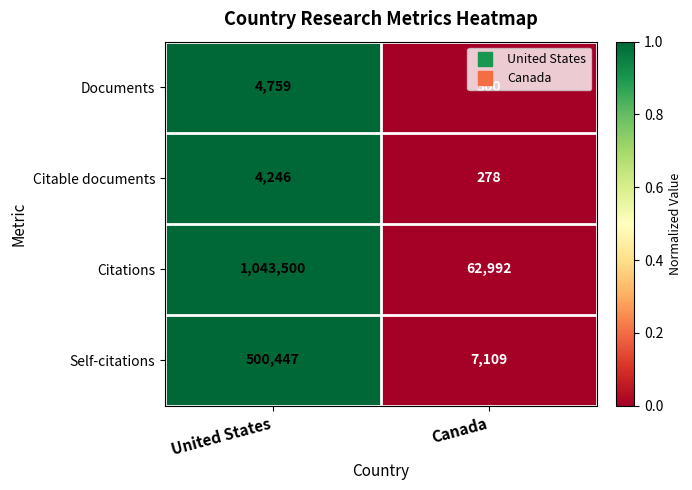

List the series in order of their peak value, highest first.

Citations, Self-citations, Documents, Citable documents